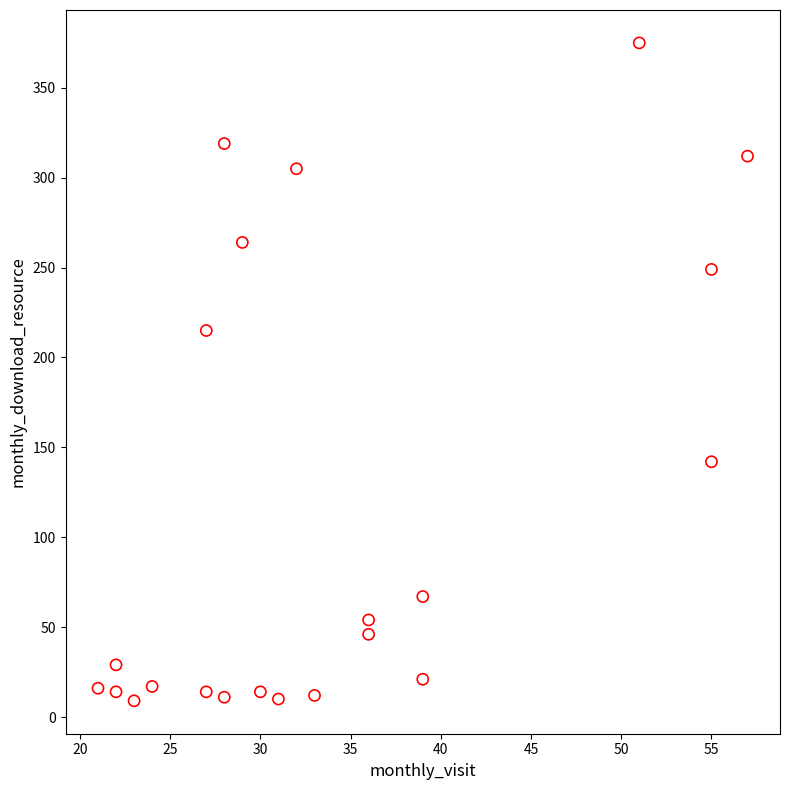

What Y value in the scatter plot is closest to 192?

215